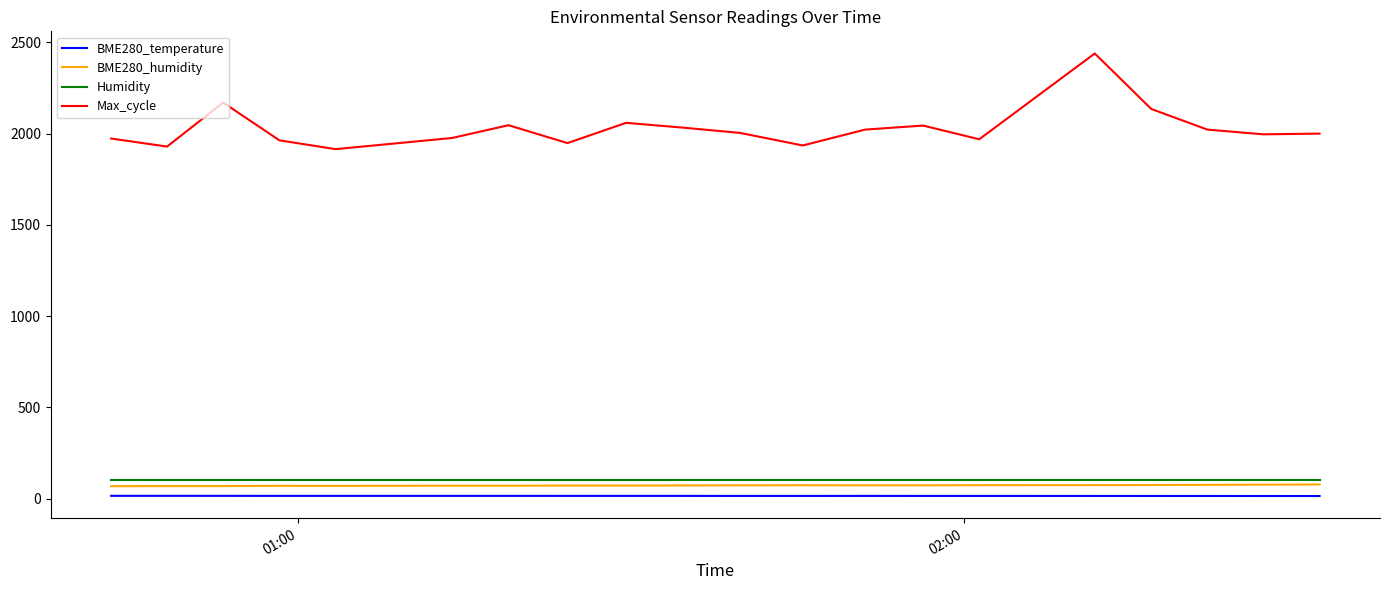

Which series has the largest total across all categories?

Max_cycle